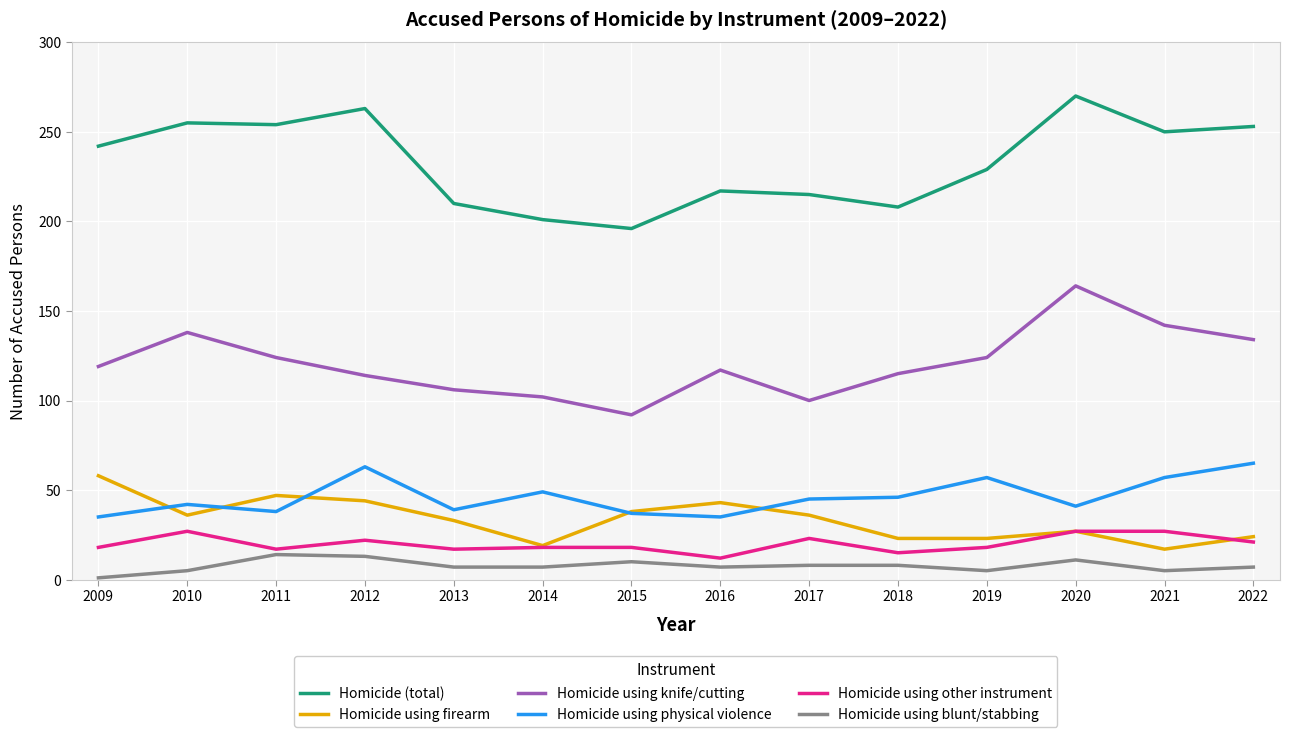

At how many categories does at least one series exceed 141?

14